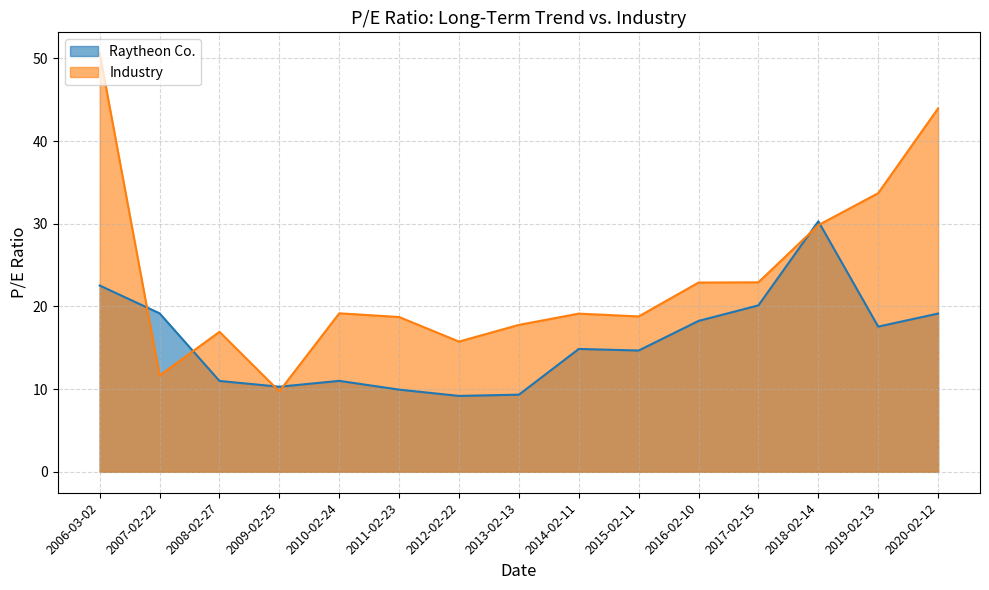

Which series has the largest total across all categories?

Industry